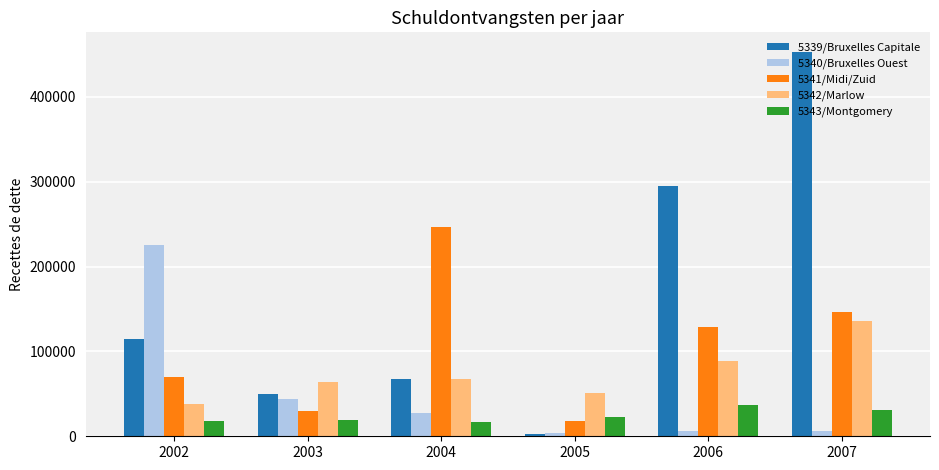

What is the maximum value for 5339/Bruxelles Capitale?

453522.0